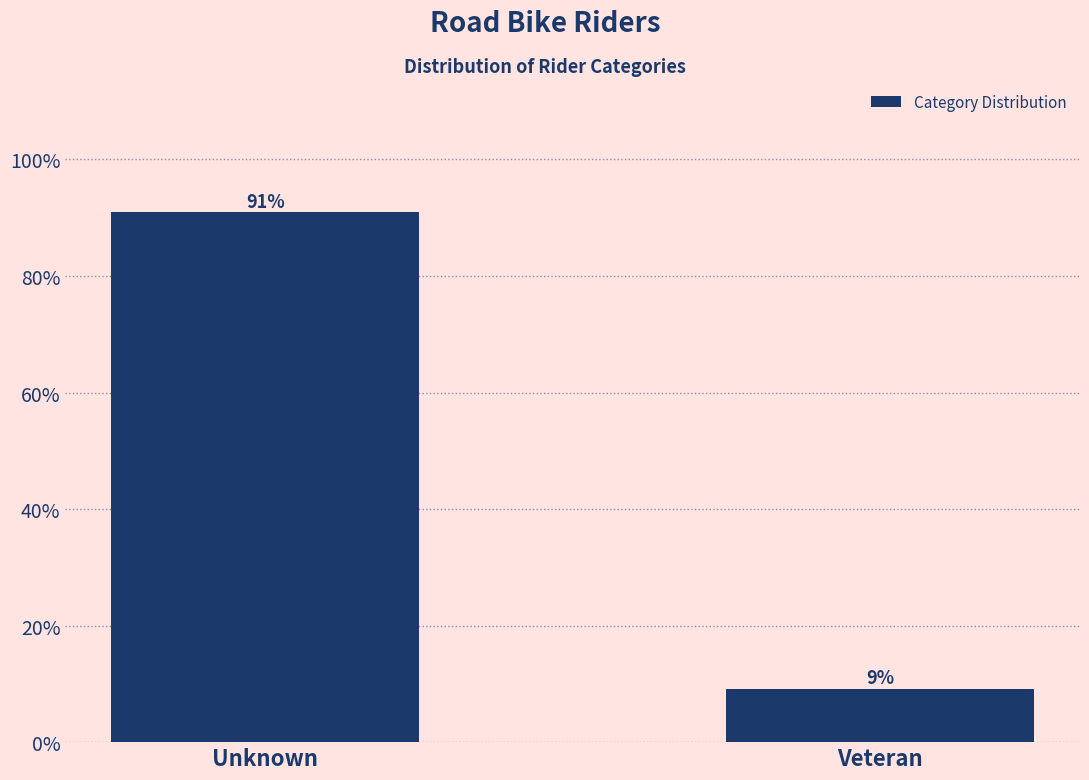

At which label does the data first exceed 90?

Unknown